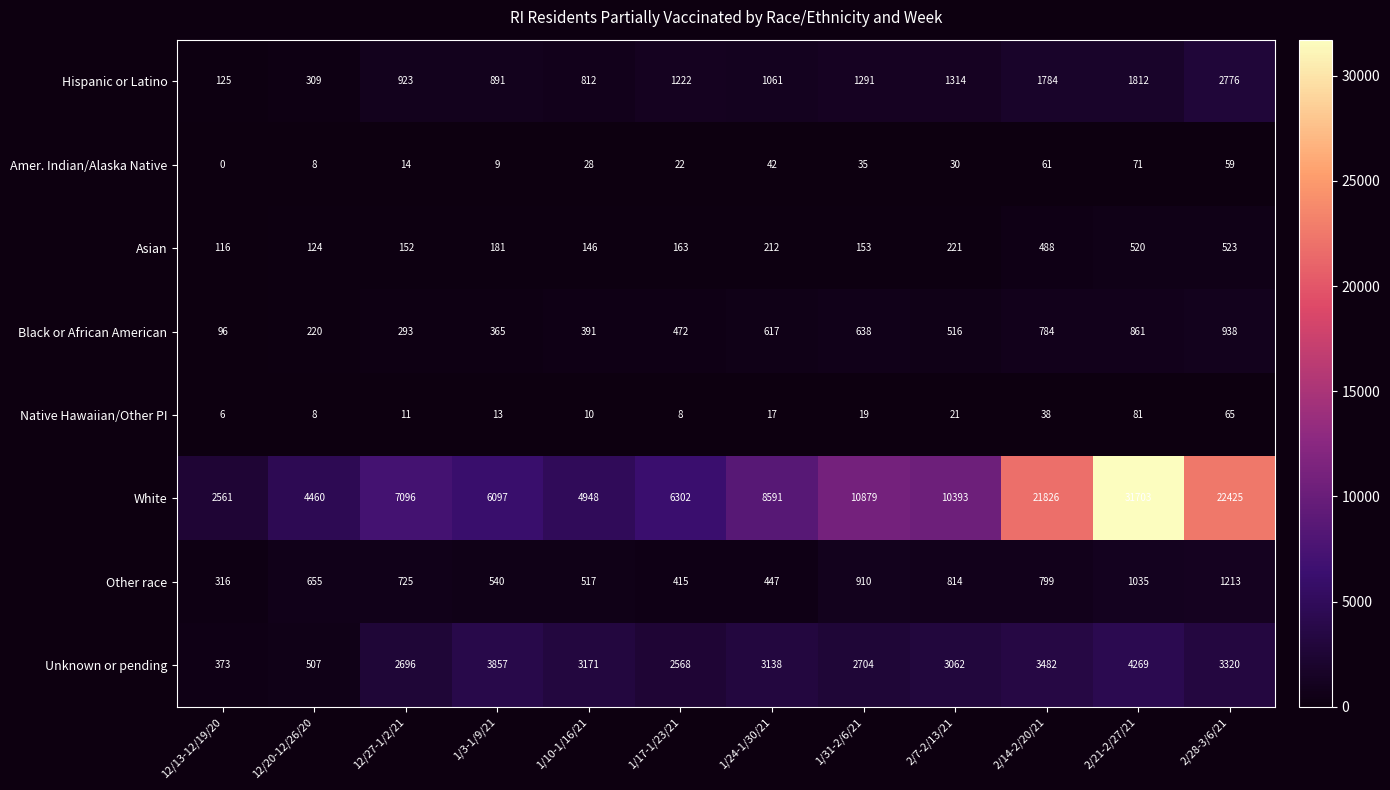

Which label corresponds to the smallest value in the chart?

12/13-12/19/20